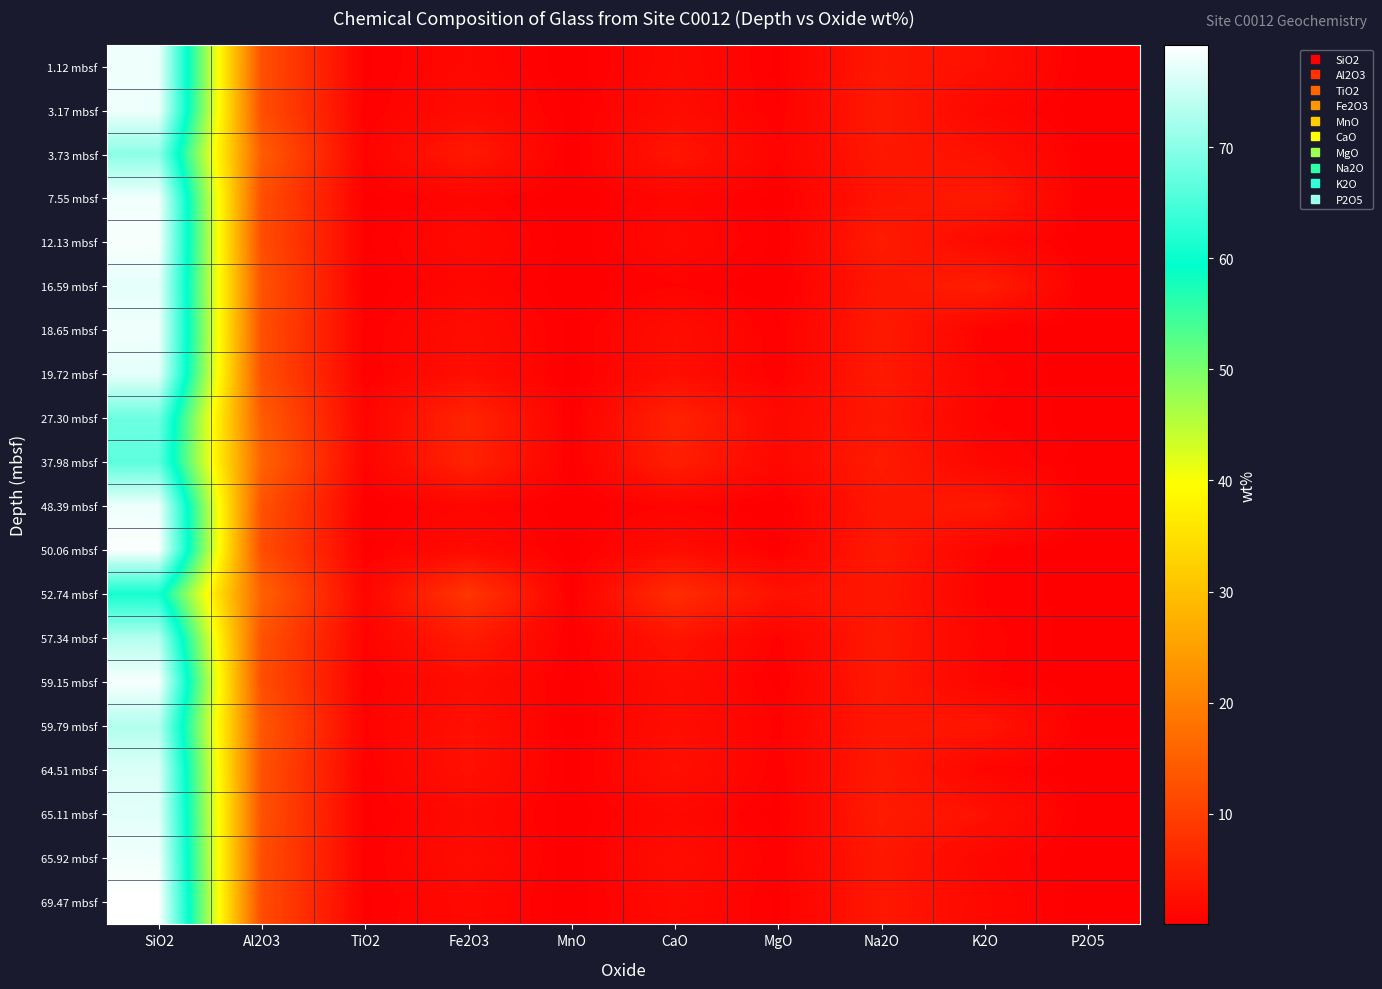

Which series changed the most between TiO2 and K2O?

16.59 mbsf